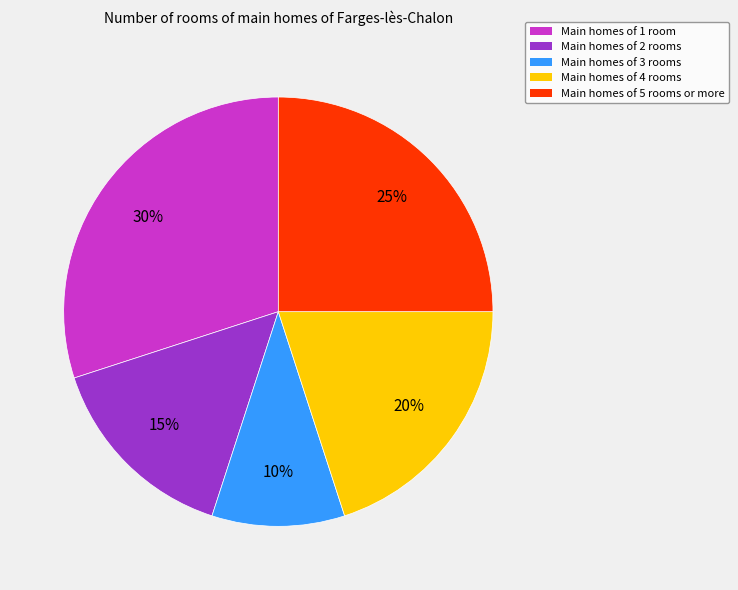

Is there a majority slice in this chart?

No